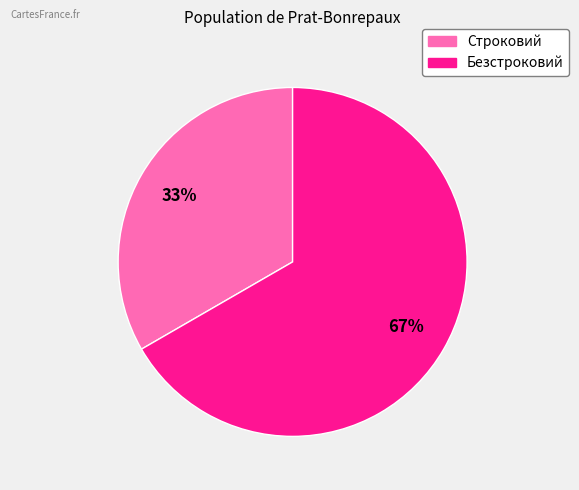

Is there any slice that represents more than half of the pie?

Yes